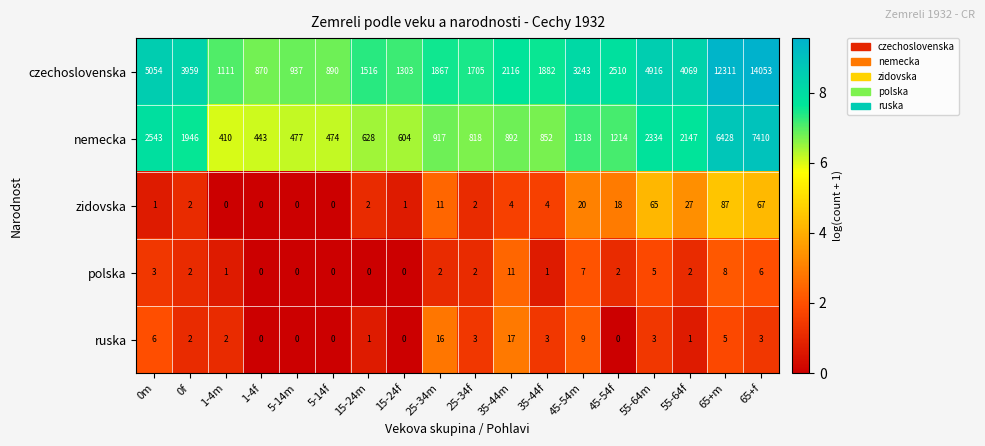

Which category has the highest value across all series?

65+f